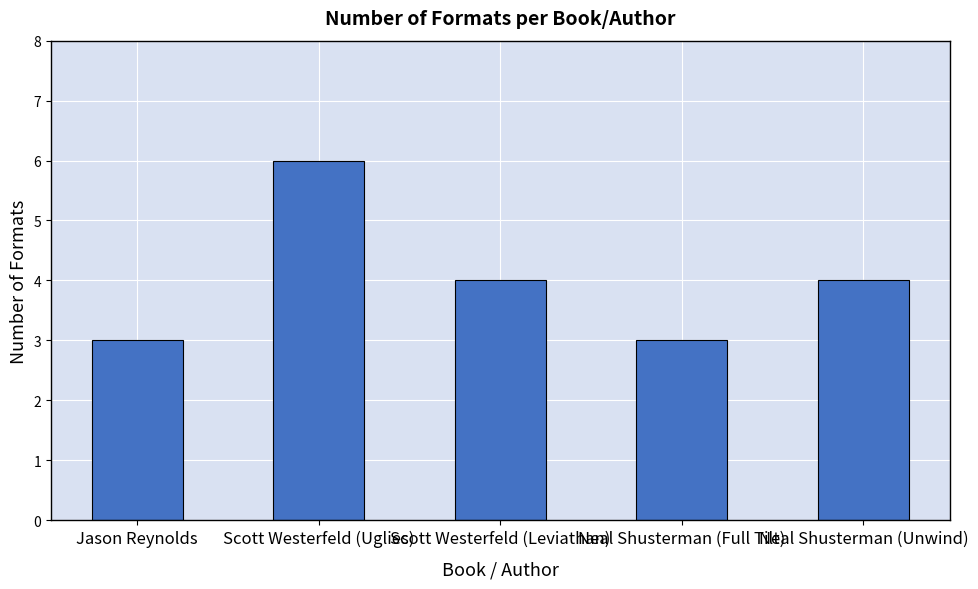

What is the maximum value shown in the chart?

6